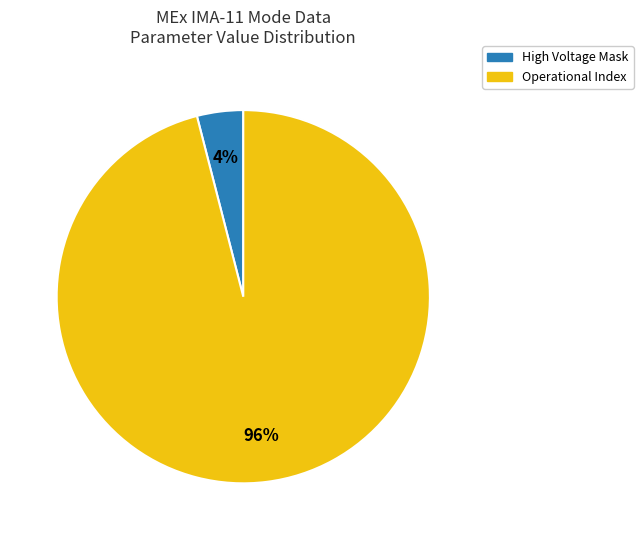

What is the smallest slice in the pie chart?

High Voltage Mask